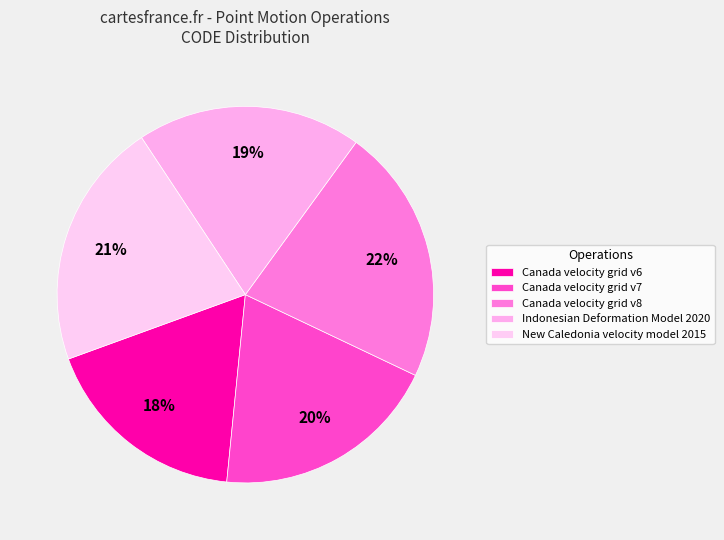

To the nearest percent, what is the combined percentage of Indonesian Deformation Model 2020 and Canada velocity grid v8?

41%